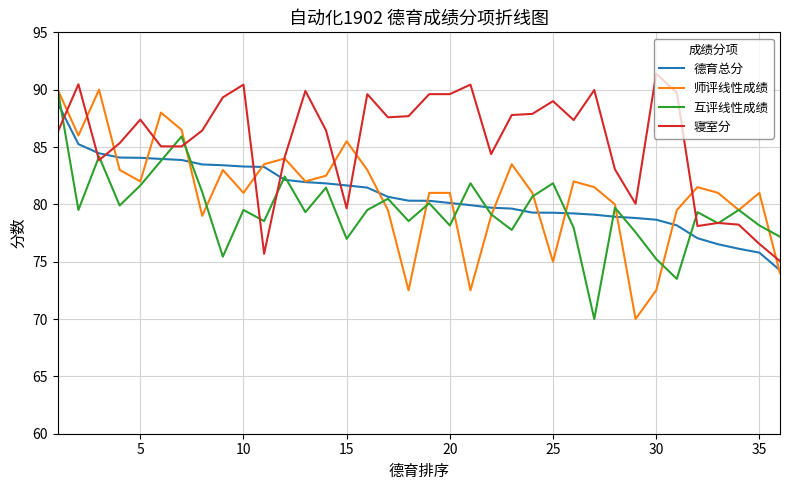

Which series has the largest total across all categories?

寝室分